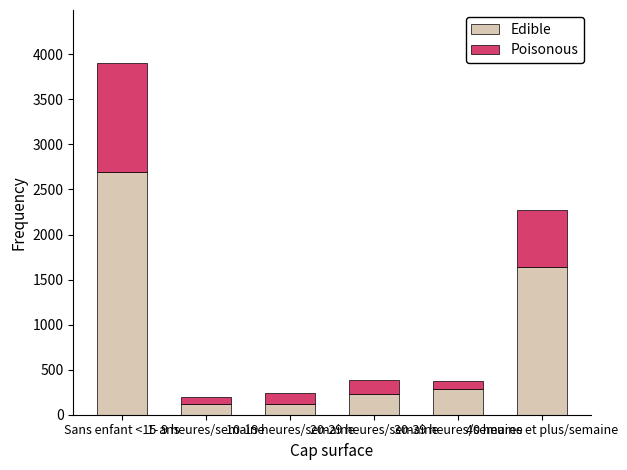

What is the lowest value of the Edible series?

119.1